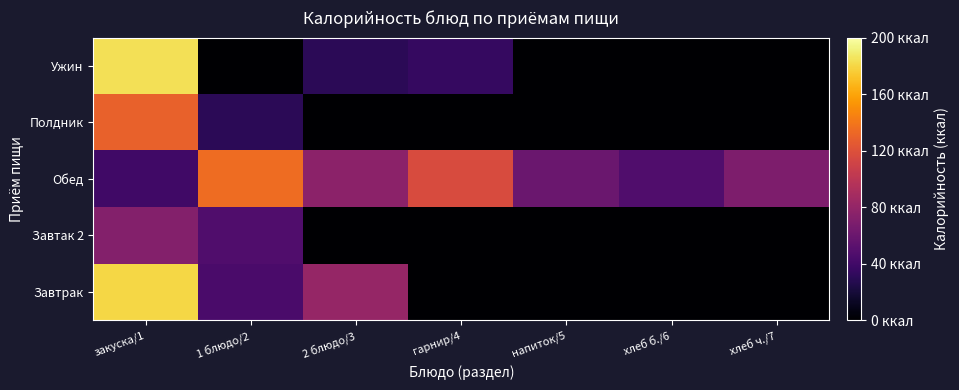

Reading left to right, what are all the values shown in this chart?

Завтрак: закуска/1=180.0	1 блюдо/2=44.0	2 блюдо/3=80.8	гарнир/4=0.0	напиток/5=0.0	хлеб б./6=0.0	хлеб ч./7=0.0
Завтак 2: закуска/1=72.0	1 блюдо/2=47.0	2 блюдо/3=0.0	гарнир/4=0.0	напиток/5=0.0	хлеб б./6=0.0	хлеб ч./7=0.0
Обед: закуска/1=39.7	1 блюдо/2=135.0	2 блюдо/3=76.0	гарнир/4=116.5	напиток/5=59.6	хлеб б./6=47.4	хлеб ч./7=69.0
Полдник: закуска/1=129.0	1 блюдо/2=29.9	2 блюдо/3=0.0	гарнир/4=0.0	напиток/5=0.0	хлеб б./6=0.0	хлеб ч./7=0.0
Ужин: закуска/1=184.0	1 блюдо/2=0.0	2 блюдо/3=29.9	гарнир/4=34.7	напиток/5=0.0	хлеб б./6=0.0	хлеб ч./7=0.0